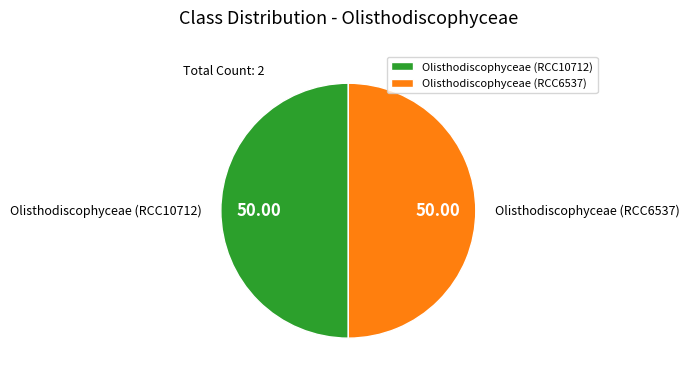

Combined, do Olisthodiscophyceae (RCC6537) and Olisthodiscophyceae (RCC10712) account for over 50%?

Yes